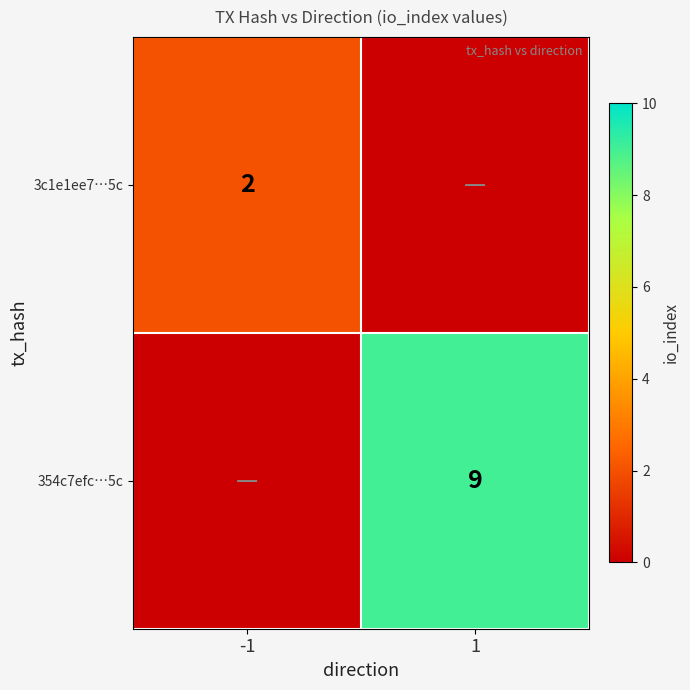

The 3c1e1ee7…5c series shows 1 at -1. True or false?

False